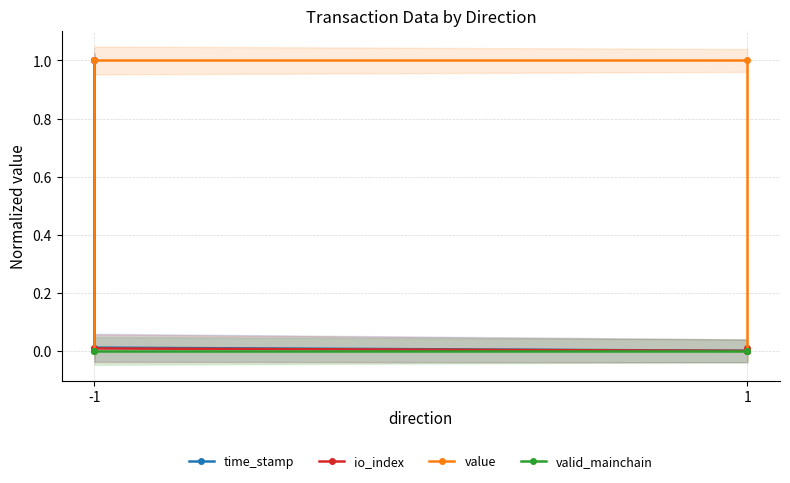

True or false: io_index and valid_mainchain intersect in this chart.

False